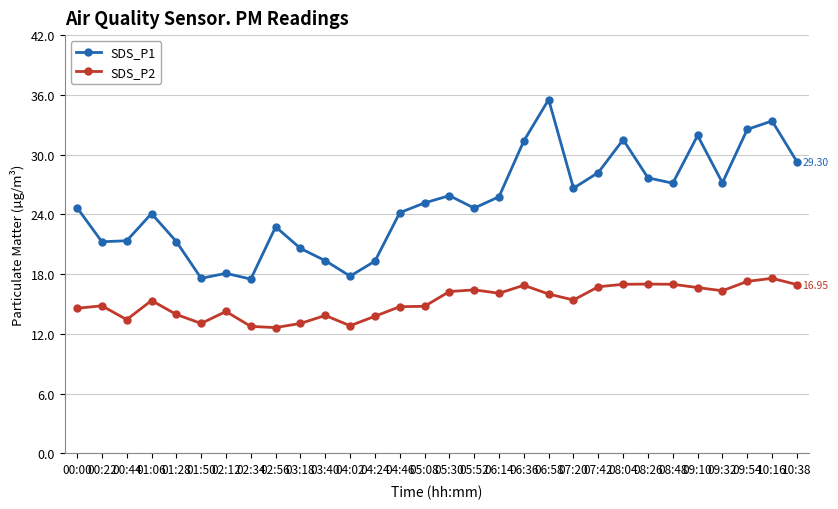

True or false: SDS_P2 has more than 0 interior local peaks.

True